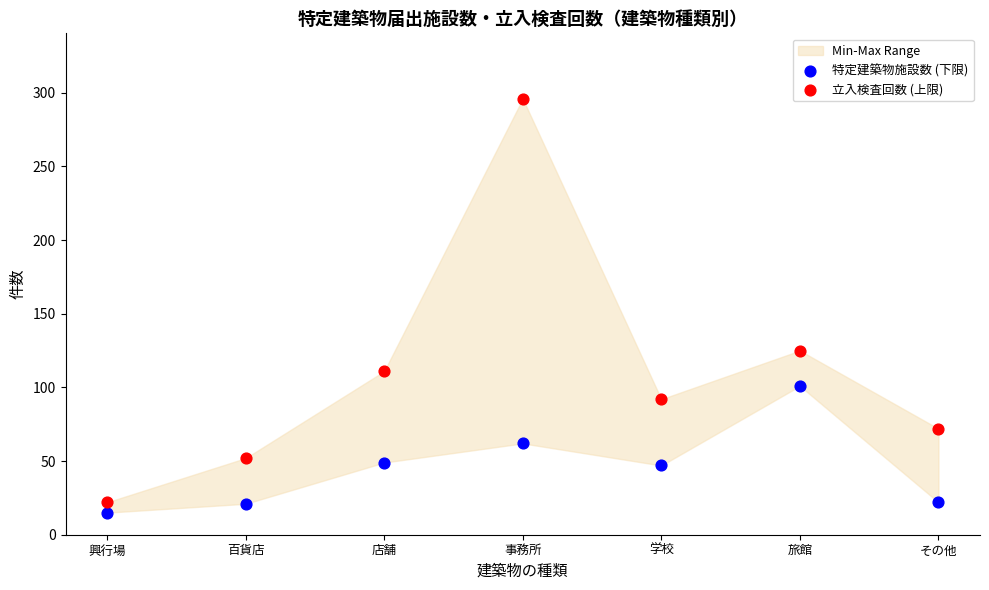

Which series has the widest spread of Y values?

立入検査回数 (上限)